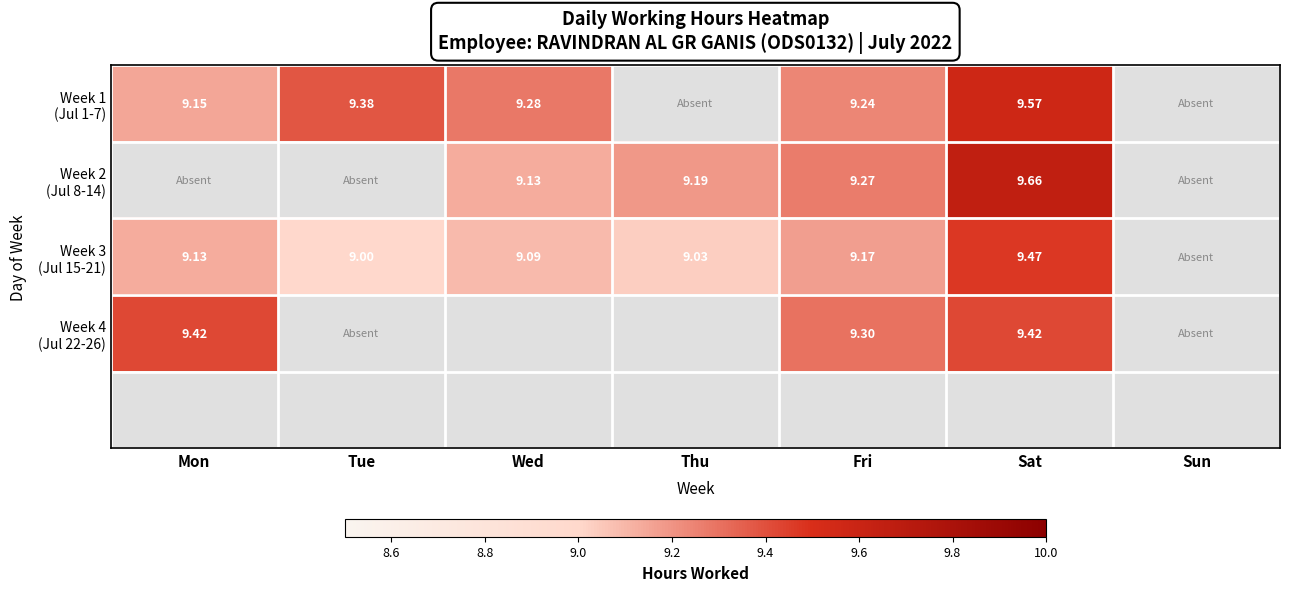

Where does the Week 2 (Jul 8-14) series first go above 9?

Wed